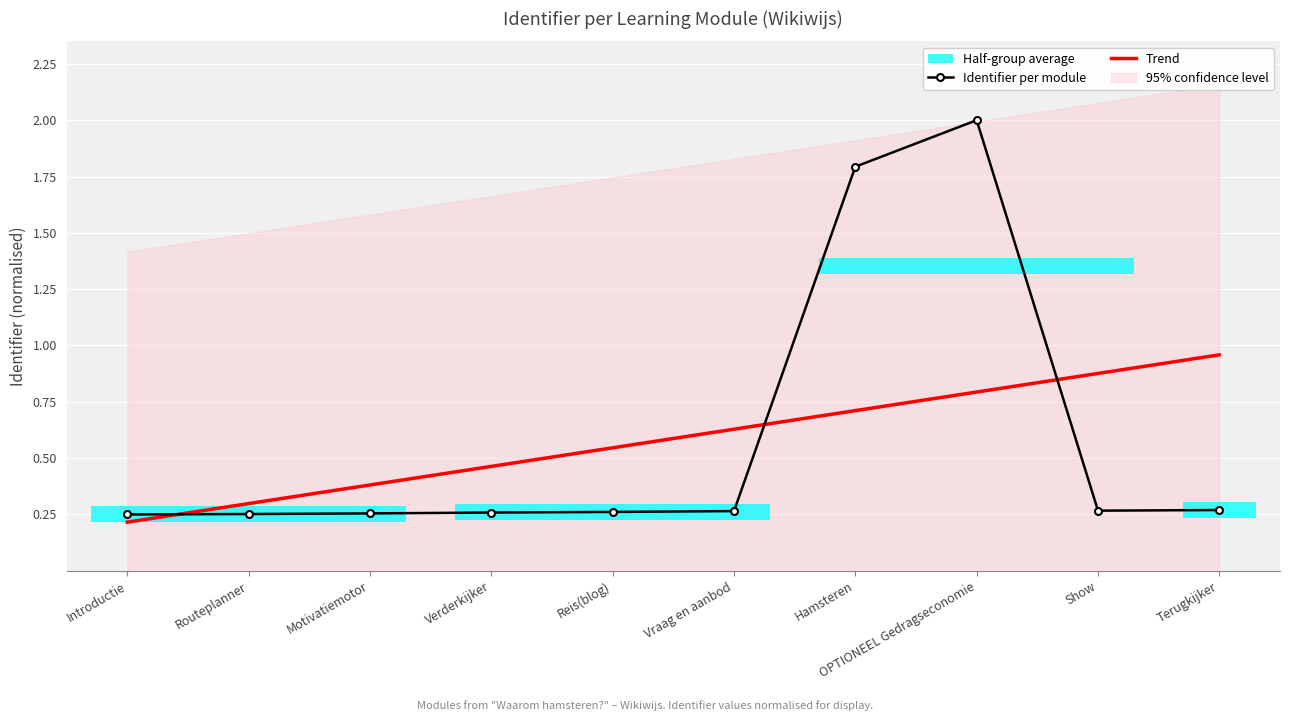

True or false: Trend has a value of 0.8 at OPTIONEEL Gedragseconomie.

True